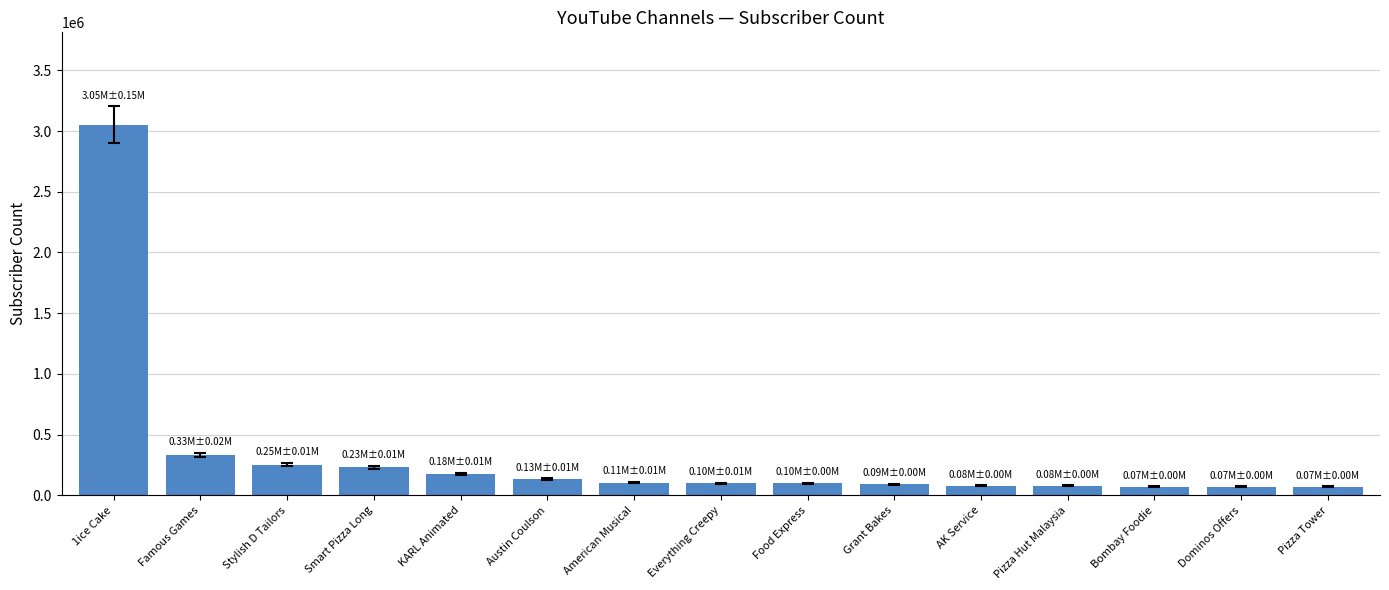

Approximately how many times larger is the value at Grant Bakes compared to Austin Coulson?

0.7